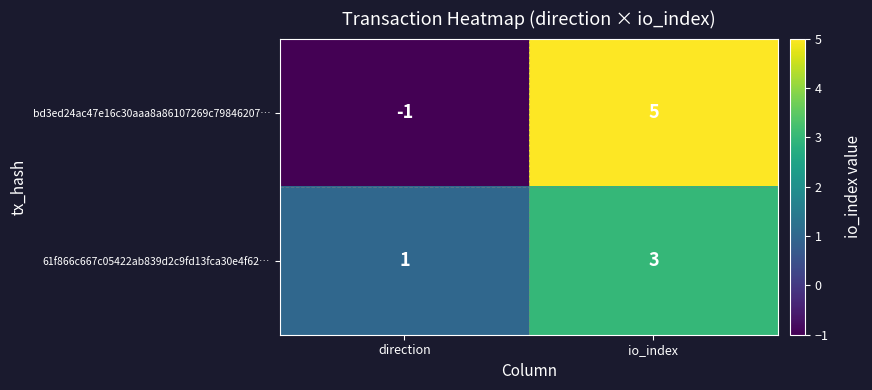

Which category has the highest value in the bd3ed24ac47e16c30aaa8a86107269c79846207… series?

io_index